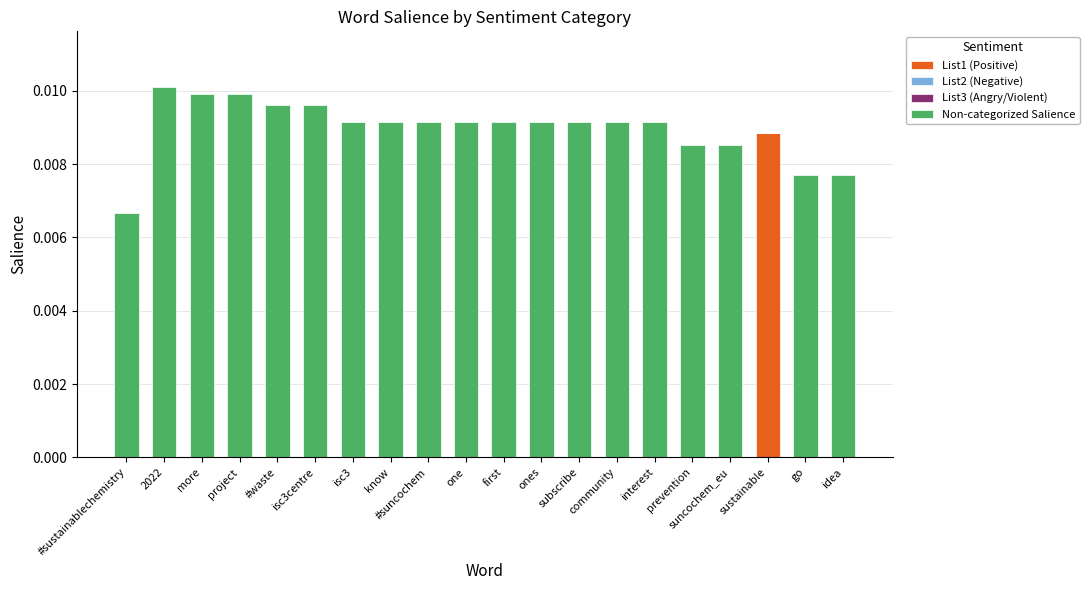

Does the chart contain stacked bars?

Yes